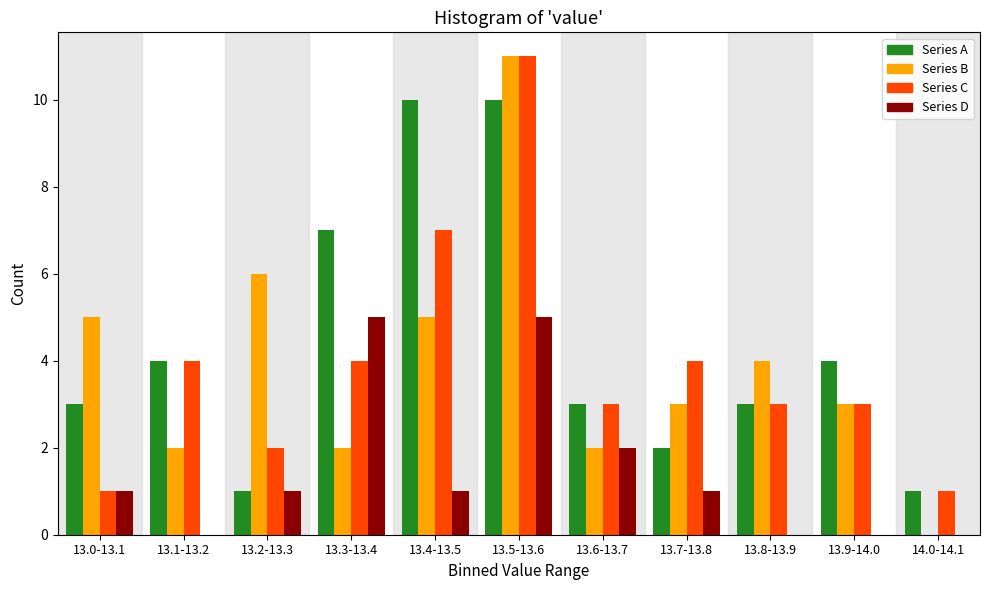

Which category has the highest value in the Series C series?

13.5-13.6